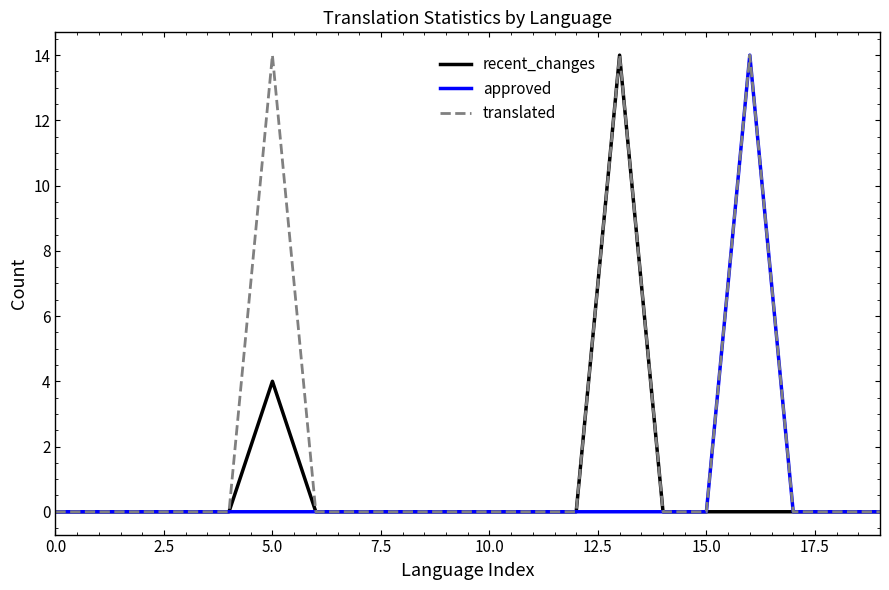

In approved, how many points are higher than both neighbors (excluding endpoints)?

1